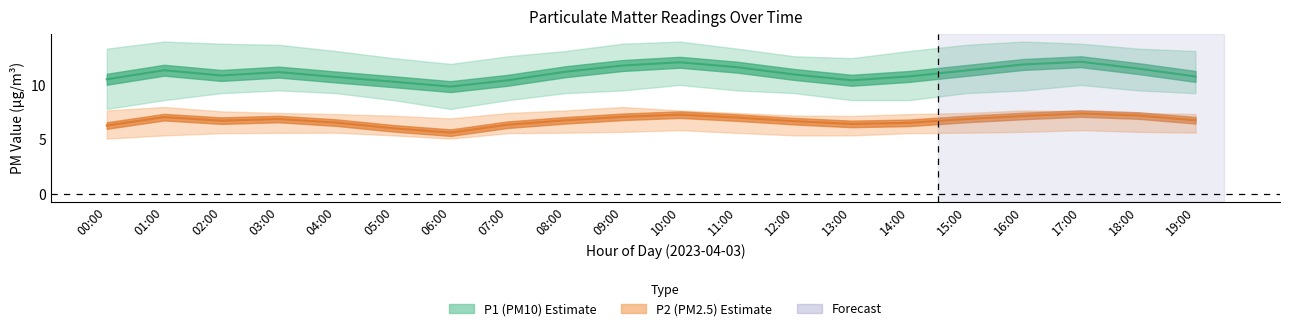

Reading right to left, list all the values displayed in this chart.

P1_center: 19:00=10.8	18:00=11.5	17:00=12.2	16:00=11.9	15:00=11.3	14:00=10.8	13:00=10.4	12:00=11.0	11:00=11.7	10:00=12.1	09:00=11.8	08:00=11.2	07:00=10.4	06:00=9.9	05:00=10.3	04:00=10.8	03:00=11.2	02:00=10.9	01:00=11.4	00:00=10.5
P1_upper: 19:00=13.1	18:00=13.3	17:00=13.8	16:00=14.0	15:00=13.7	14:00=13.1	13:00=12.5	12:00=12.7	11:00=13.3	10:00=14.0	09:00=13.8	08:00=13.1	07:00=12.7	06:00=11.9	05:00=12.5	04:00=13.1	03:00=13.7	02:00=13.8	01:00=14.0	00:00=13.3
P1_lower: 19:00=9.3	18:00=9.5	17:00=10.0	16:00=9.5	15:00=9.3	14:00=8.6	13:00=8.6	12:00=9.3	11:00=9.5	10:00=10.0	09:00=9.5	08:00=9.3	07:00=8.6	06:00=7.8	05:00=8.6	04:00=9.3	03:00=9.5	02:00=9.3	01:00=8.6	00:00=7.8
P2_center: 19:00=6.8	18:00=7.2	17:00=7.4	16:00=7.2	15:00=6.9	14:00=6.5	13:00=6.5	12:00=6.7	11:00=7.0	10:00=7.3	09:00=7.1	08:00=6.8	07:00=6.4	06:00=5.7	05:00=6.0	04:00=6.6	03:00=6.9	02:00=6.8	01:00=7.1	00:00=6.3
P2_upper: 19:00=7.3	18:00=7.5	17:00=7.6	16:00=7.7	15:00=7.5	14:00=7.3	13:00=7.2	12:00=7.2	11:00=7.5	10:00=7.7	09:00=8.0	08:00=7.7	07:00=7.5	06:00=7.0	05:00=7.2	04:00=7.3	03:00=7.5	02:00=7.6	01:00=8.0	00:00=7.7
P2_lower: 19:00=5.7	18:00=5.7	17:00=5.9	16:00=5.7	15:00=5.7	14:00=5.6	13:00=5.4	12:00=5.4	11:00=5.6	10:00=5.9	09:00=5.7	08:00=5.7	07:00=5.6	06:00=5.1	05:00=5.4	04:00=5.7	03:00=5.6	02:00=5.6	01:00=5.4	00:00=5.1